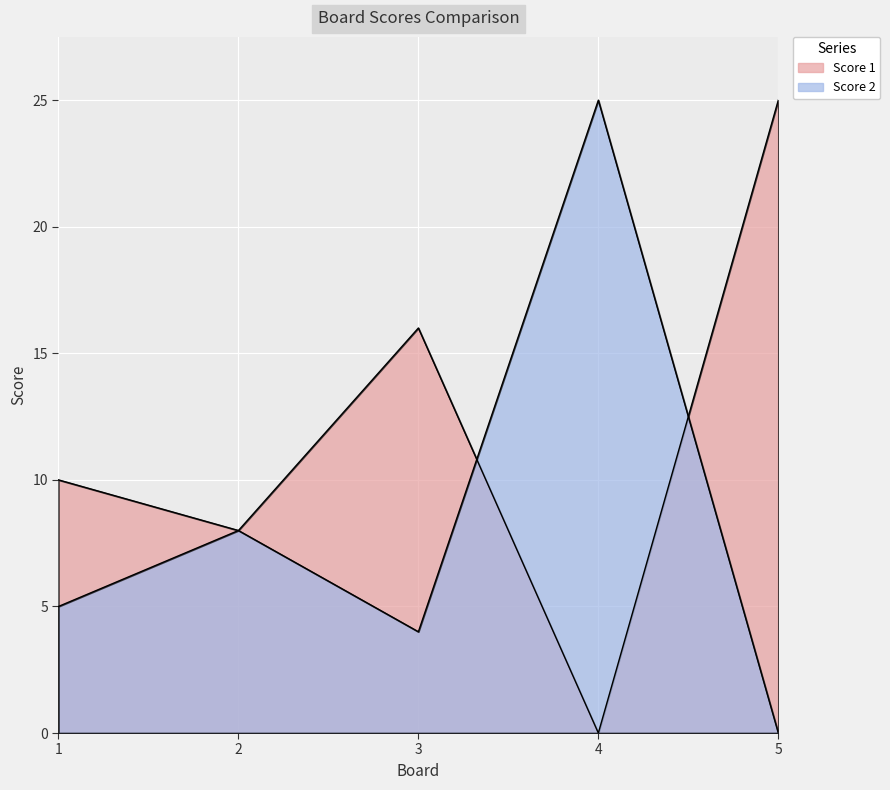

In Score 1, how many points are lower than both neighbors (excluding endpoints)?

2